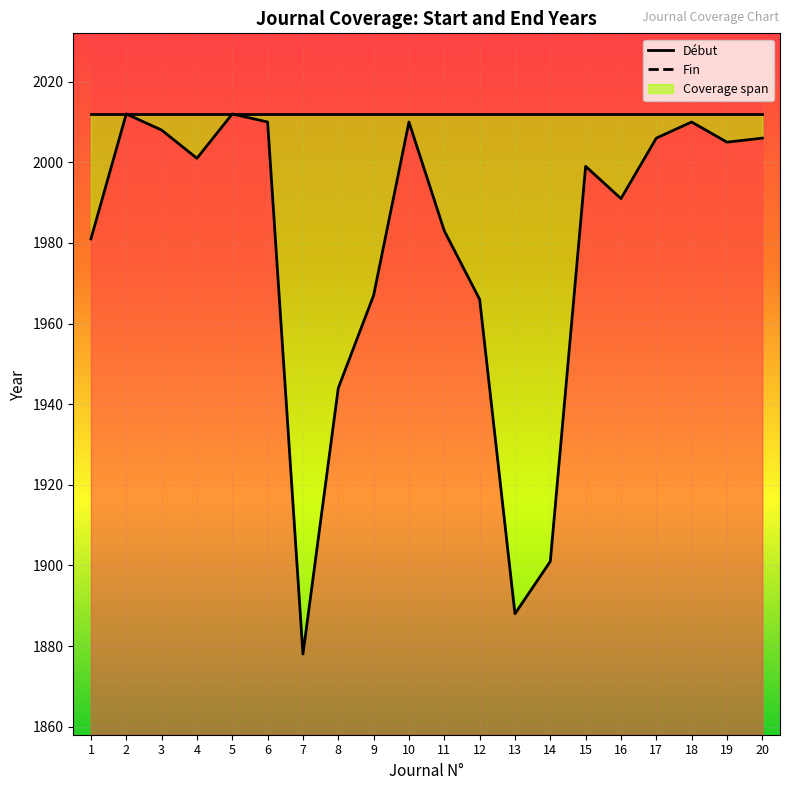

What is the sum of the Début values at 3 and 6?

4018